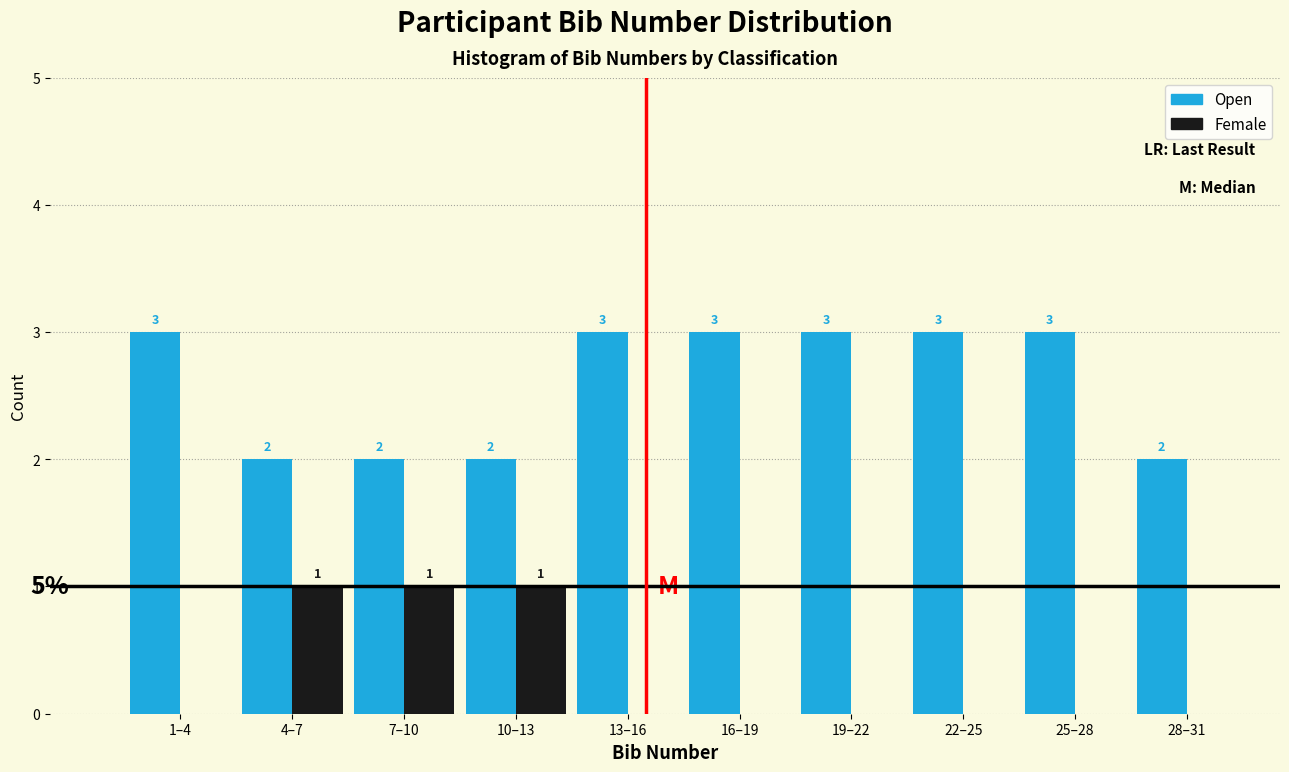

Reading left to right, extract all data points from this chart.

Open: 1–4=3	4–7=2	7–10=2	10–13=2	13–16=3	16–19=3	19–22=3	22–25=3	25–28=3	28–31=2
Female: 1–4=0	4–7=1	7–10=1	10–13=1	13–16=0	16–19=0	19–22=0	22–25=0	25–28=0	28–31=0